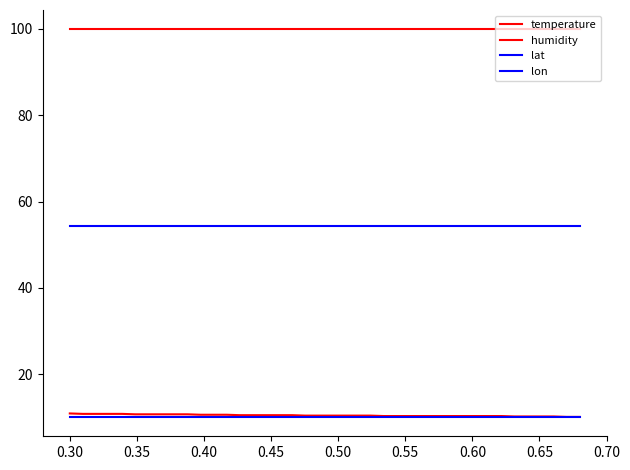

What is the average value of the lat series?

54.3